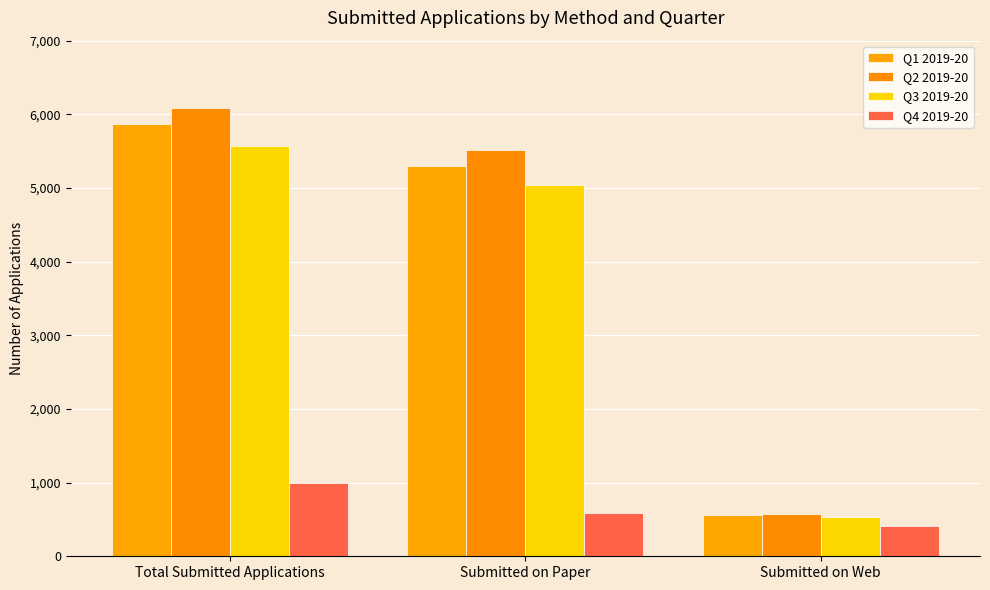

What is the sum of all Q1 2019-20 values?

11736